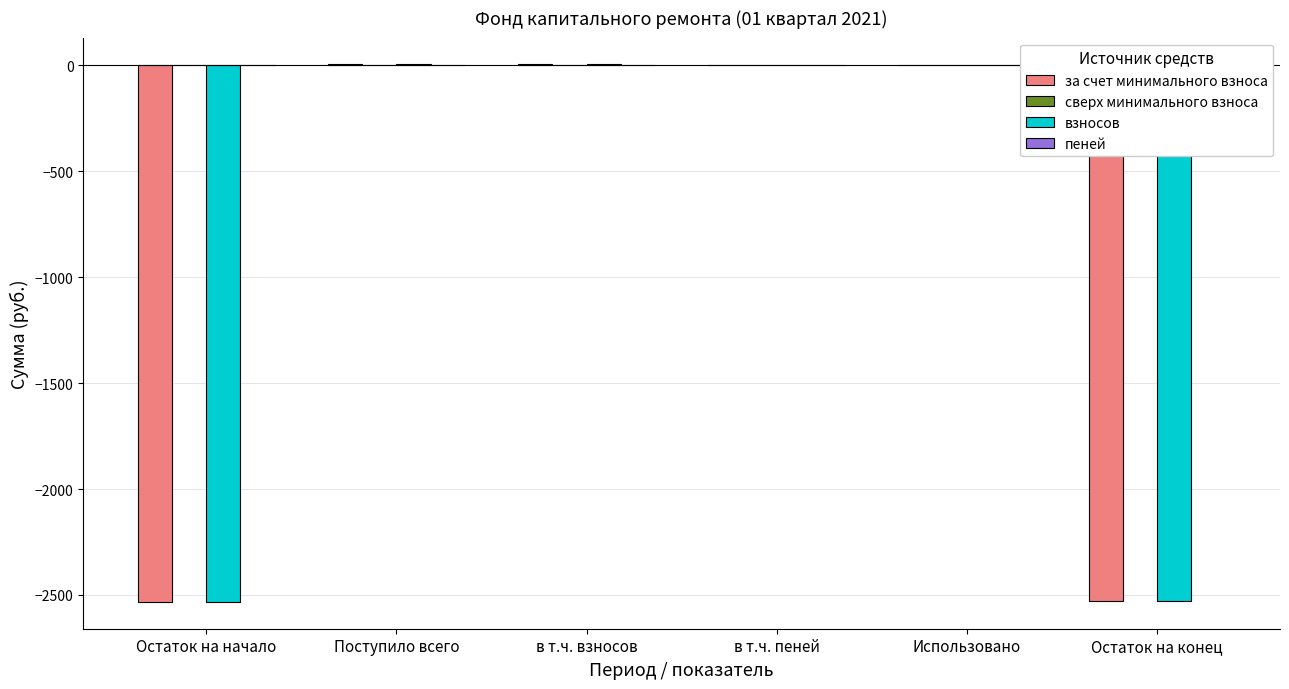

True or false: за счет минимального взноса has a value of 0.0 at в т.ч. пеней.

True